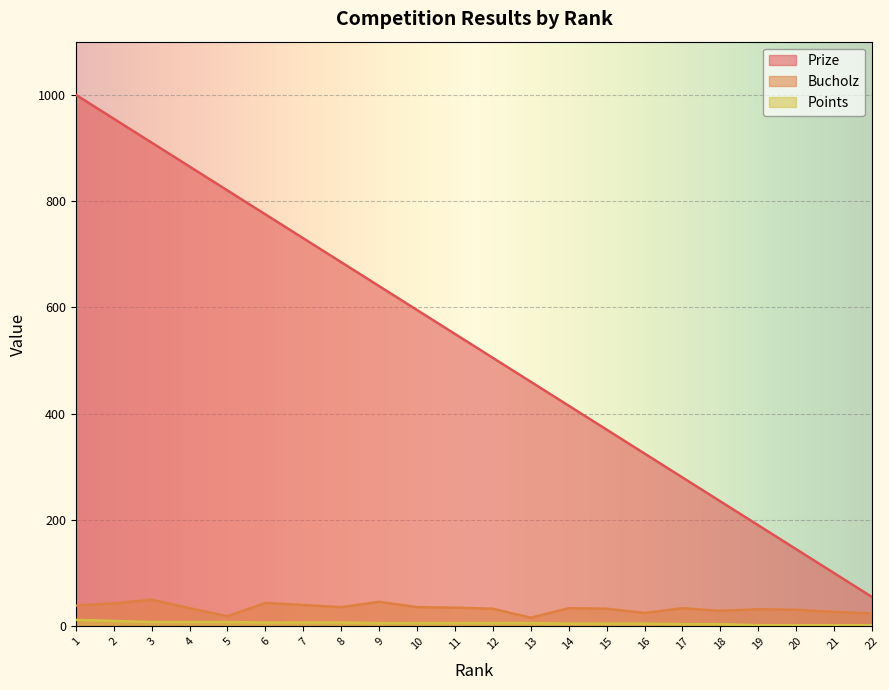

List the series in order of their peak value, highest first.

Prize, Bucholz, Points